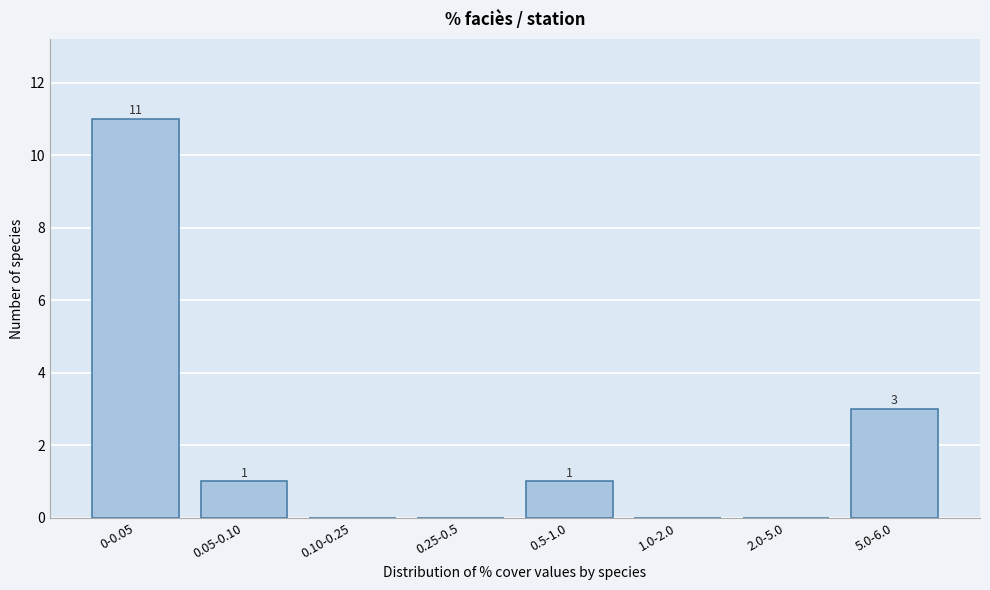

Reading right to left, what are all the values shown in this chart?

5.0-6.0=3	2.0-5.0=0	1.0-2.0=0	0.5-1.0=1	0.25-0.5=0	0.10-0.25=0	0.05-0.10=1	0-0.05=11